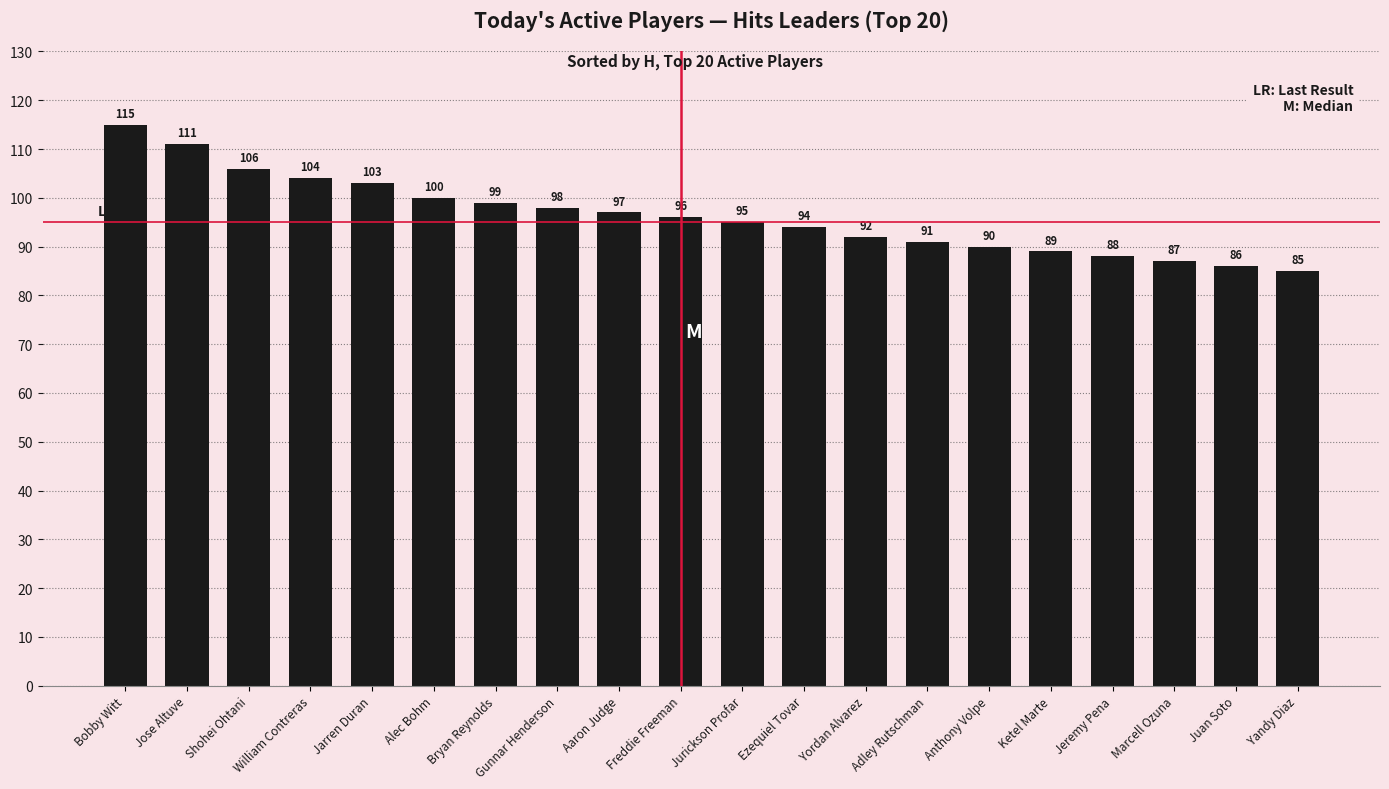

Where is the data nearest to the value 100?

Alec Bohm